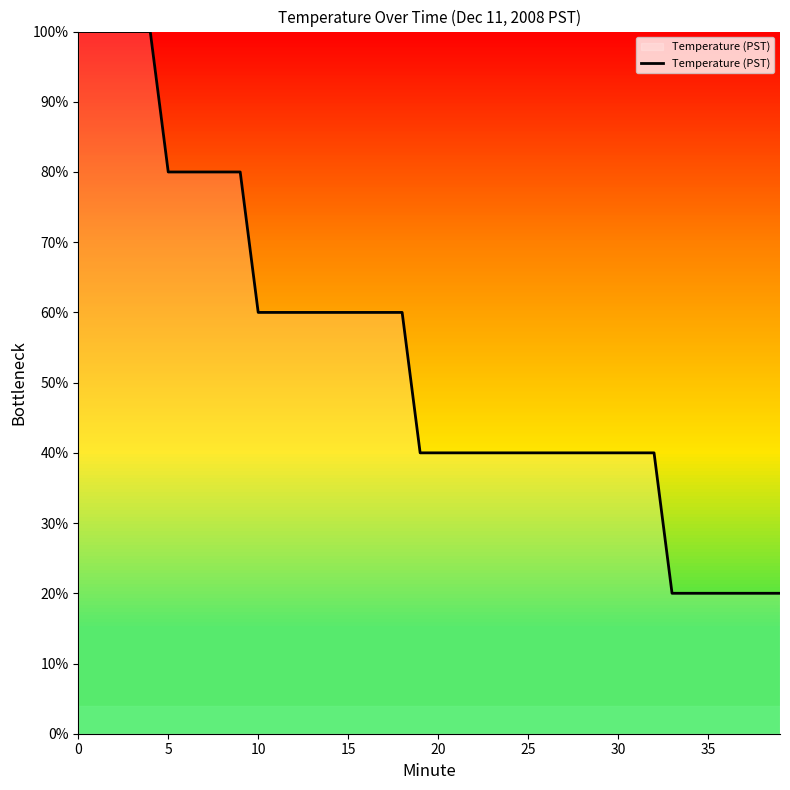

What is the maximum value shown in the chart?

100.0